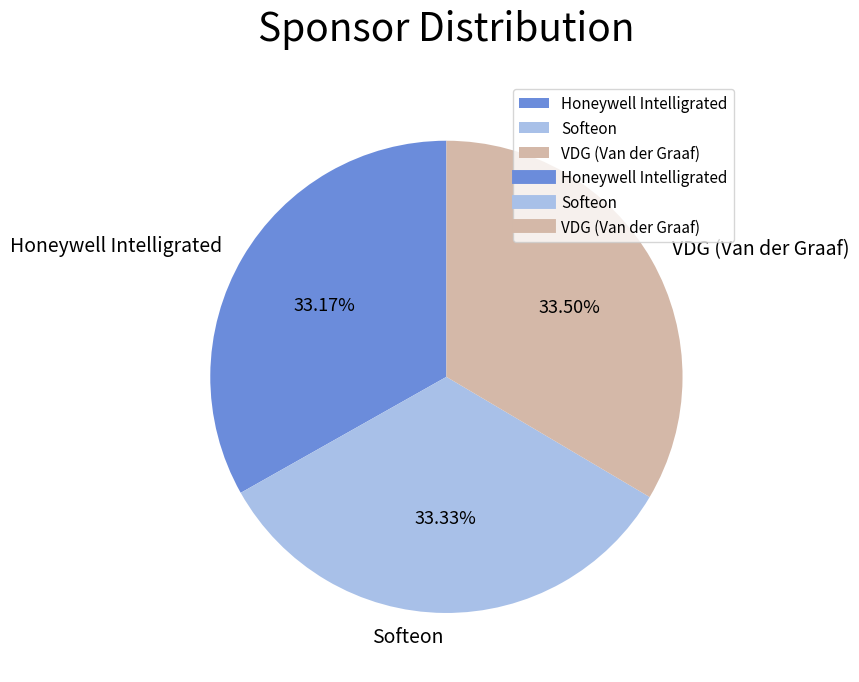

What percentage do VDG (Van der Graaf) and Honeywell Intelligrated together represent?

66.7%